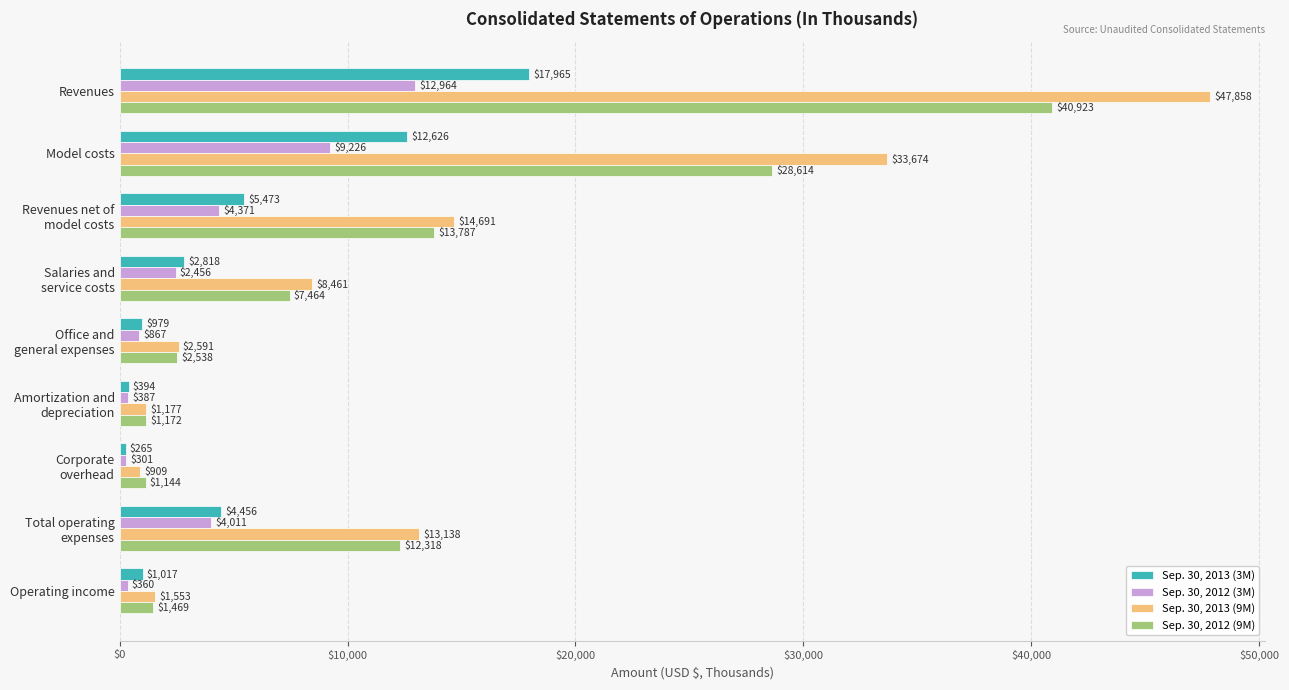

What is the sum of all Sep. 30, 2013 (9M) values?

124052